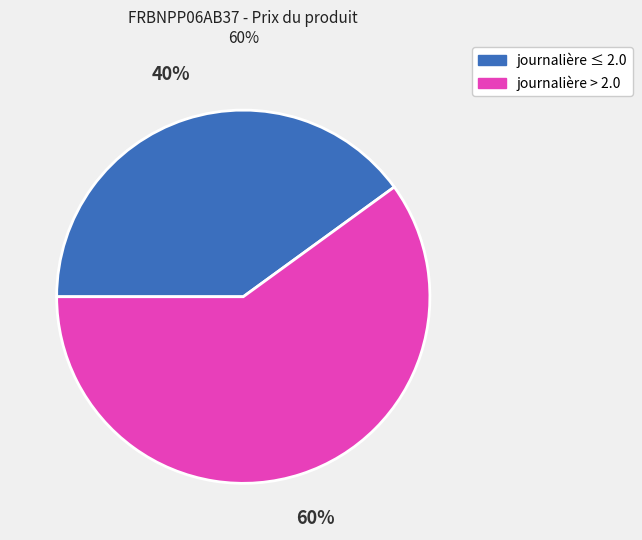

To the nearest percent, what is the difference between the largest and smallest slice percentages?

20%